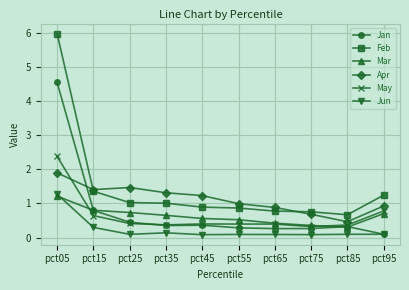

Read the Feb value at pct25.

1.0